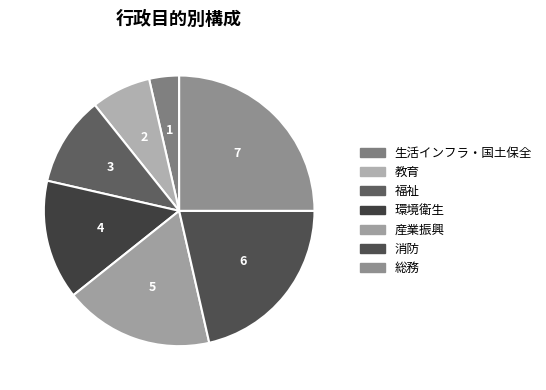

Which slice is the smallest?

生活インフラ・国土保全